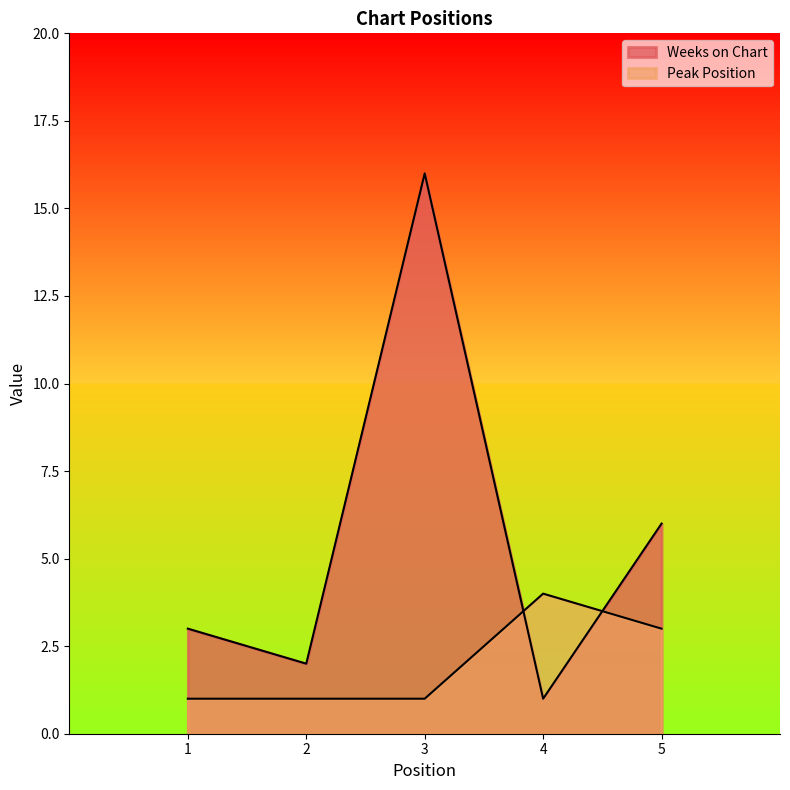

What is the sum of the Peak Position values at 1 and 2?

2